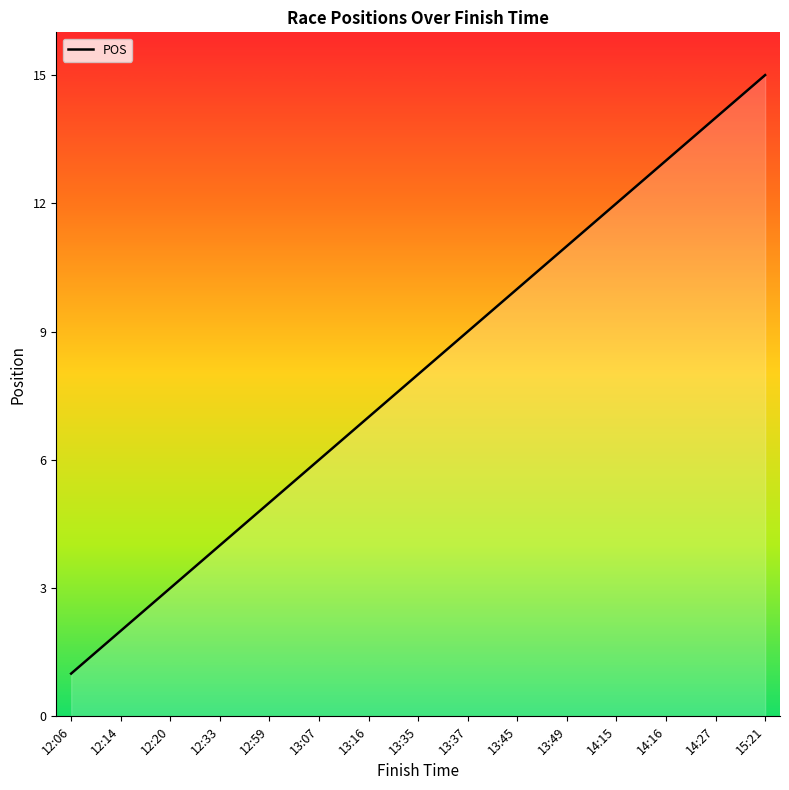

What is the smallest value displayed?

1